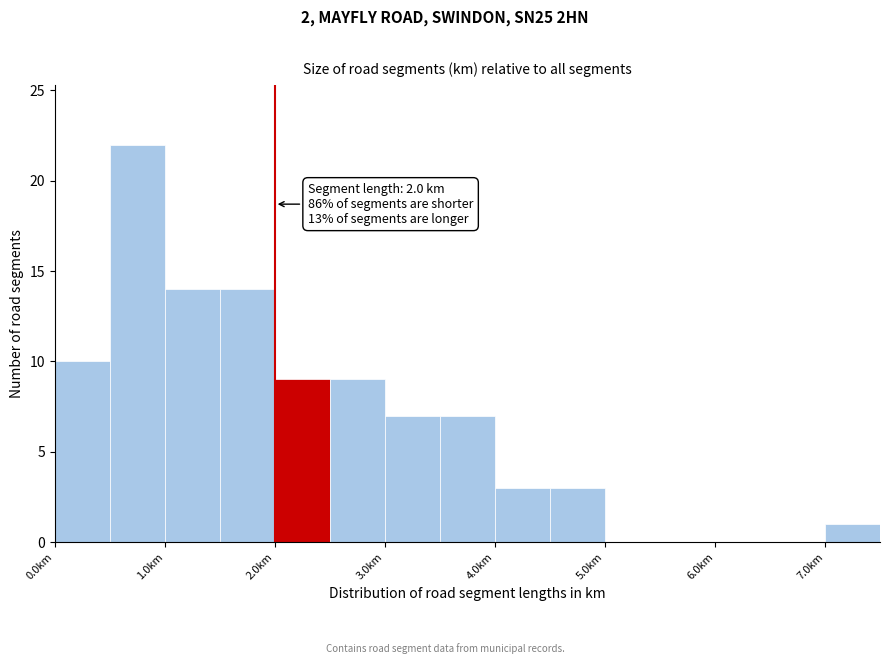

Which range on the x-axis has the tallest bar?

0.5 to 1.0